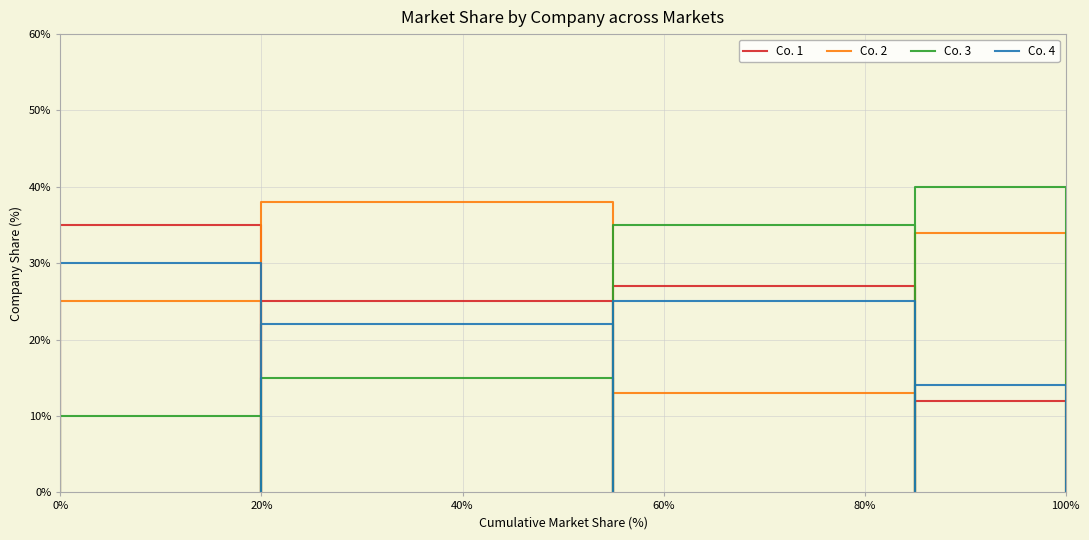

At which category is the sum across all series the highest?

20%